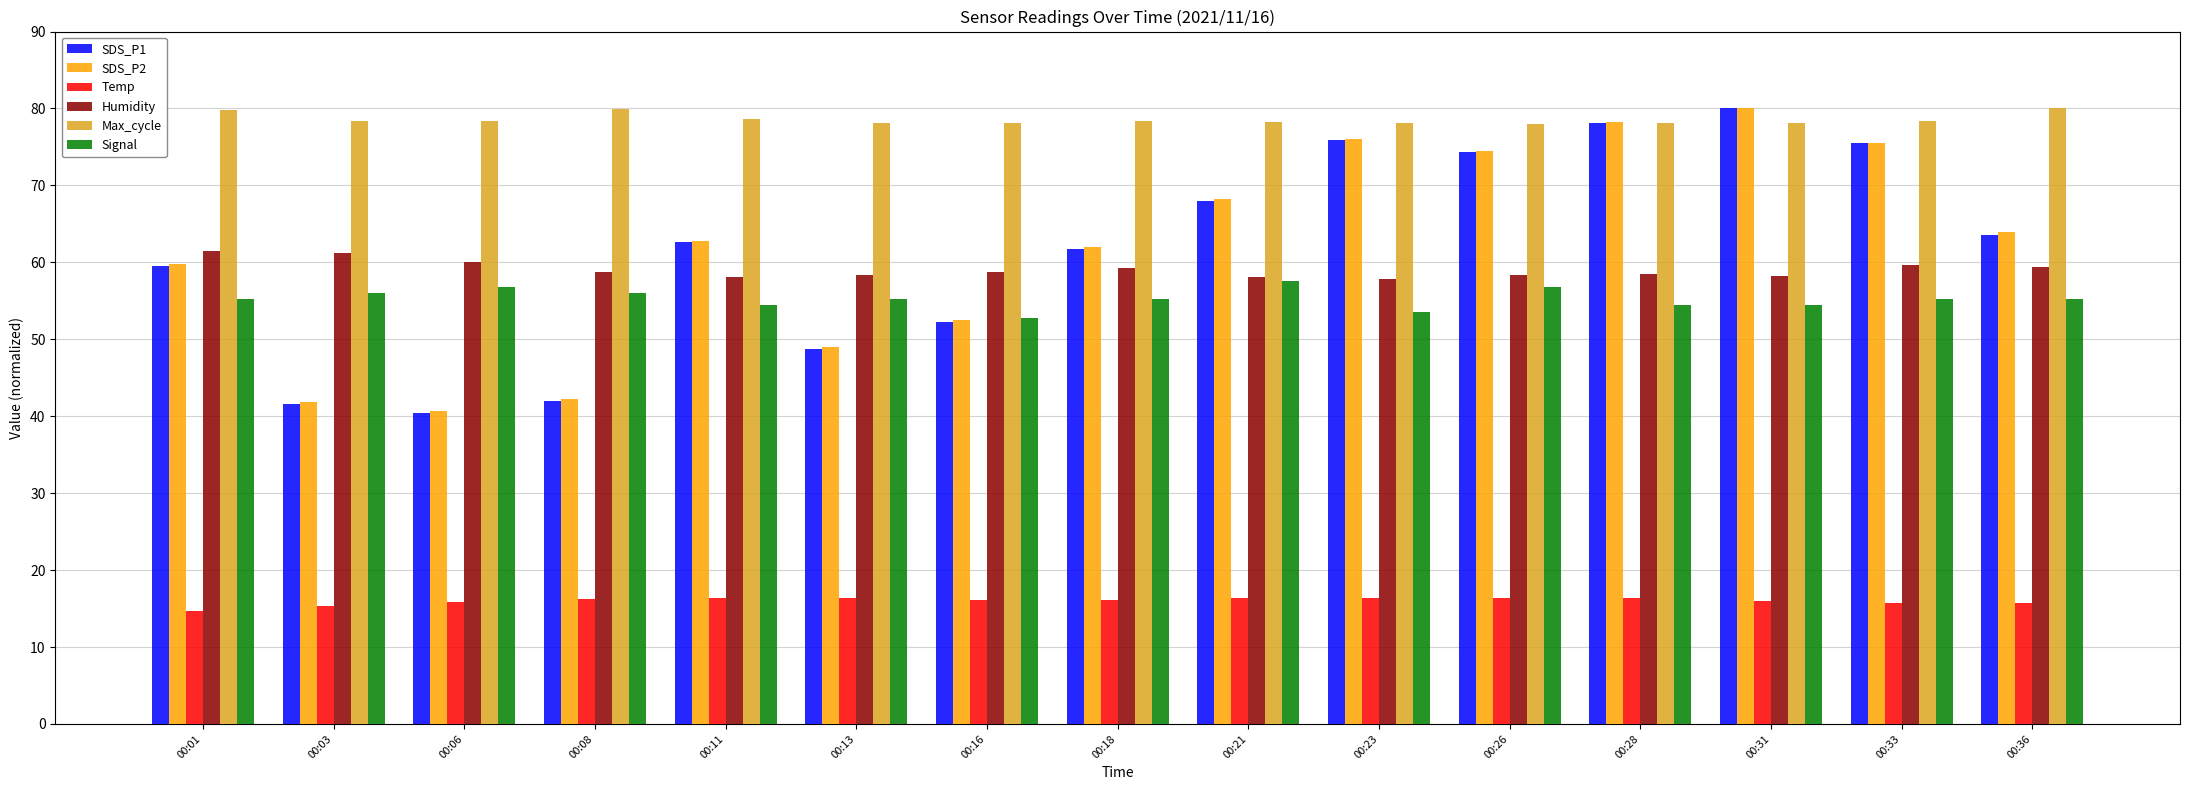

What is the difference between the SDS_P2 values at 00:08 and 00:33?

33.3